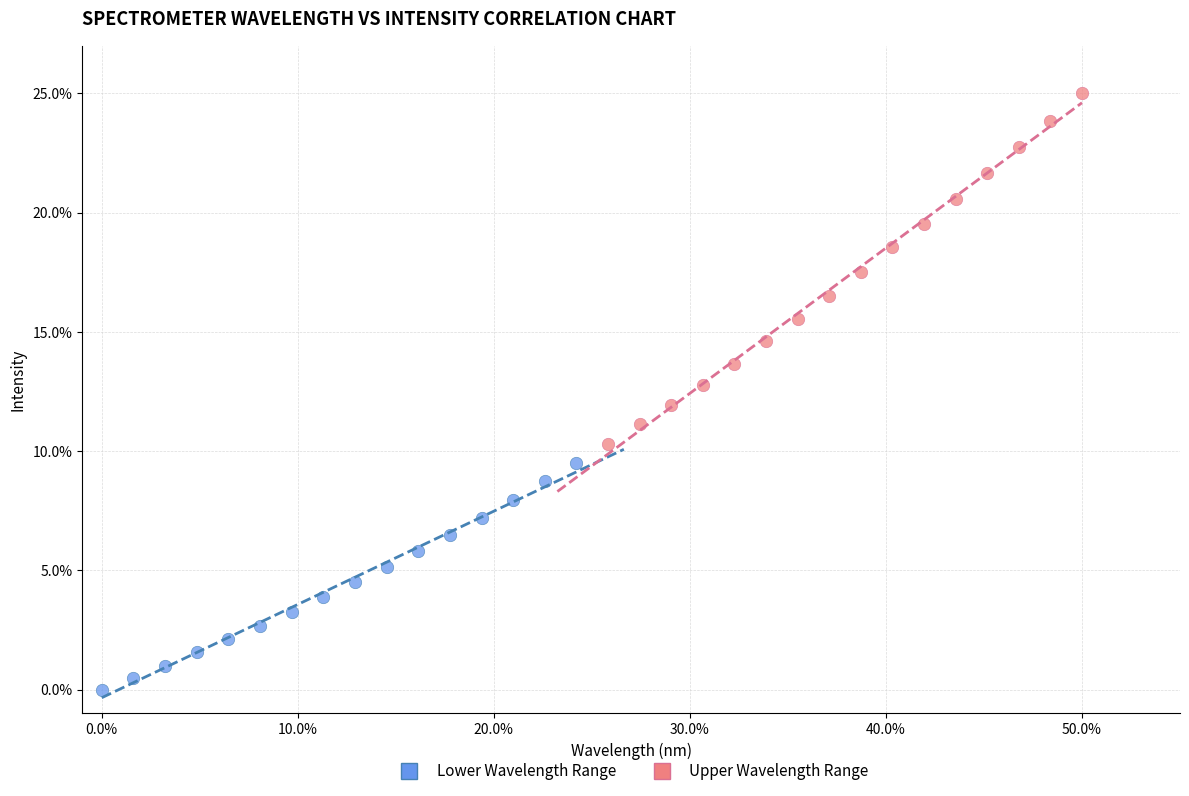

Which series has the largest Y range (max minus min)?

Upper Wavelength Range